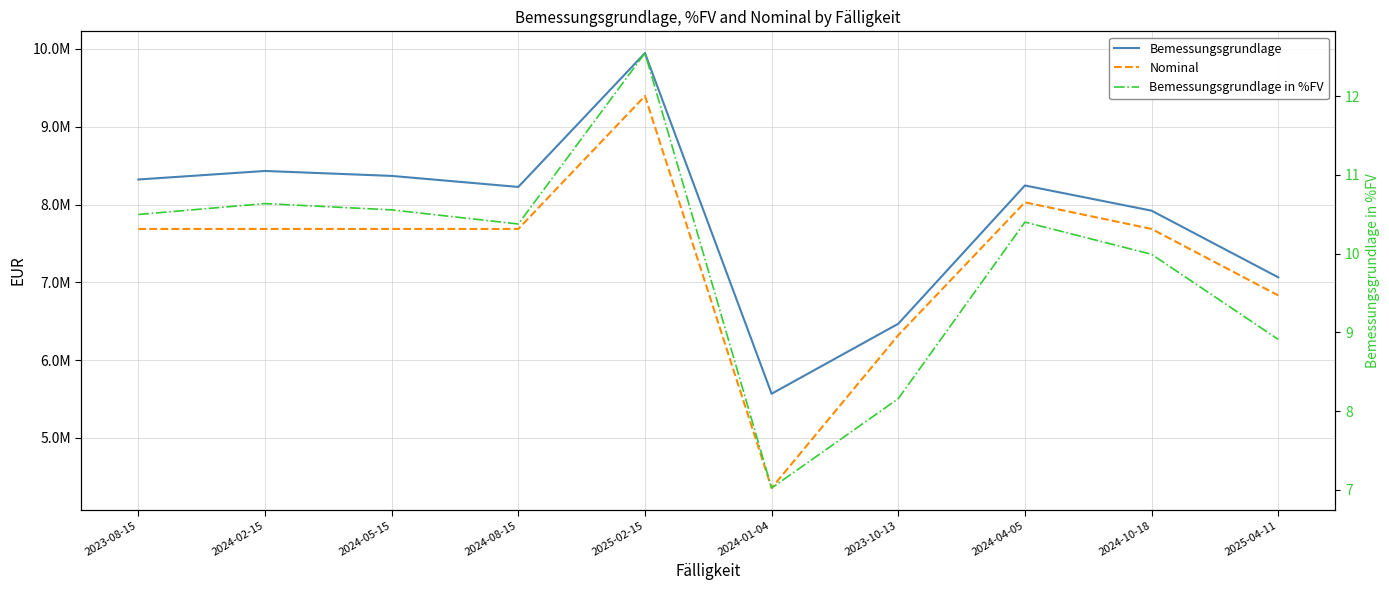

Which category has the lowest value across all series?

2024-01-04